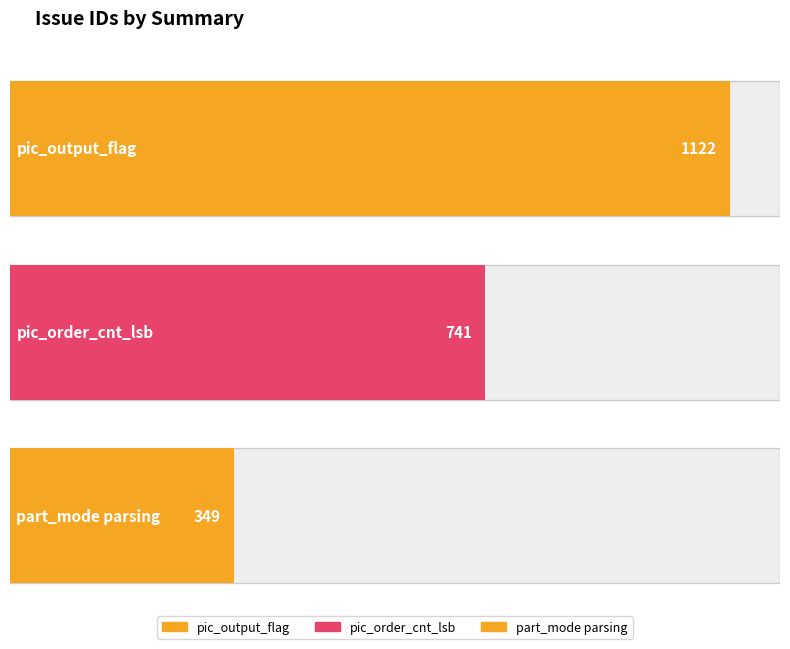

List the labels in order of value, largest first.

pic_output_flag, pic_order_cnt_lsb, part_mode parsing